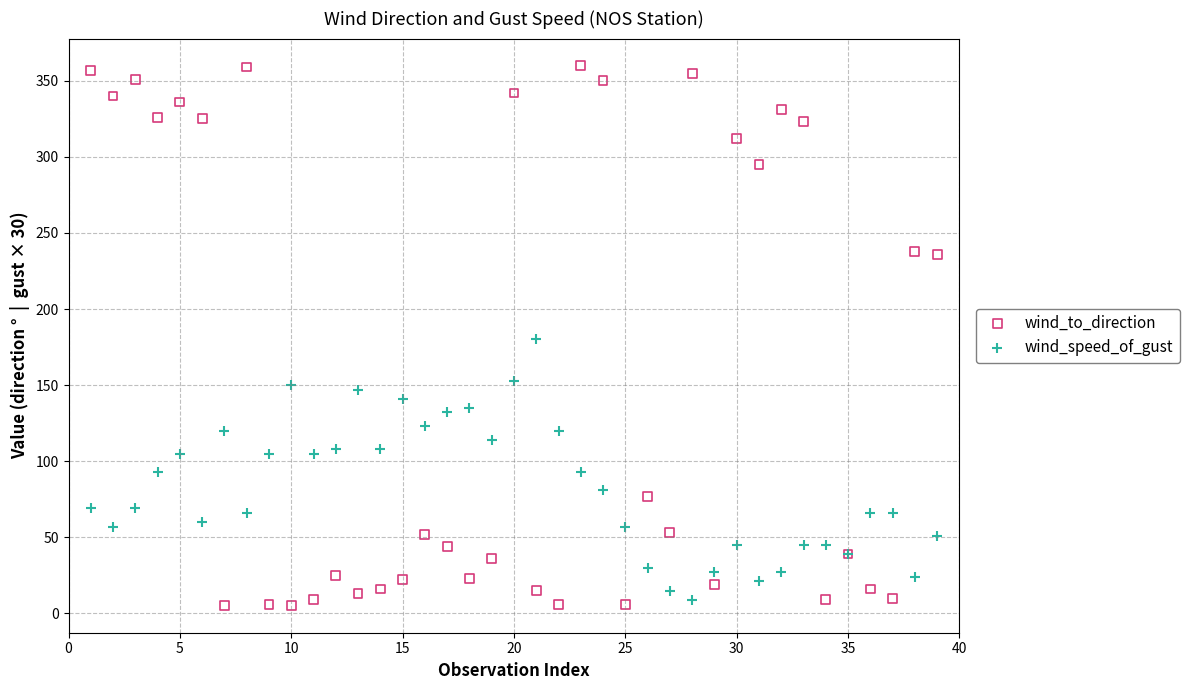

What is the X range (max minus min) for the scatter plot?

38.0